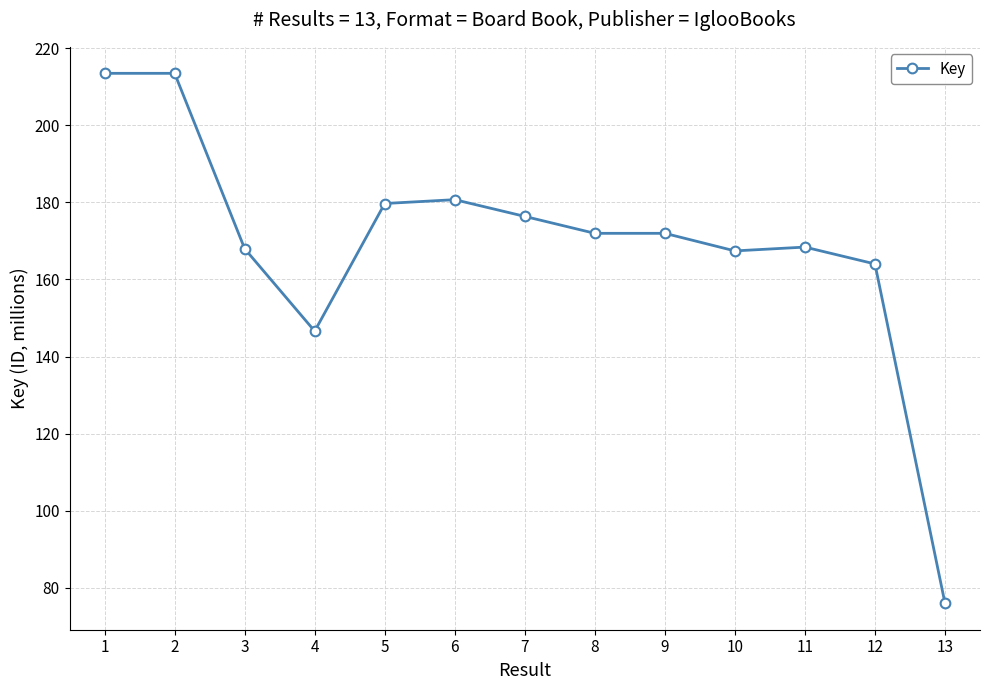

True or false: the data shows 236.3 at 3.

False